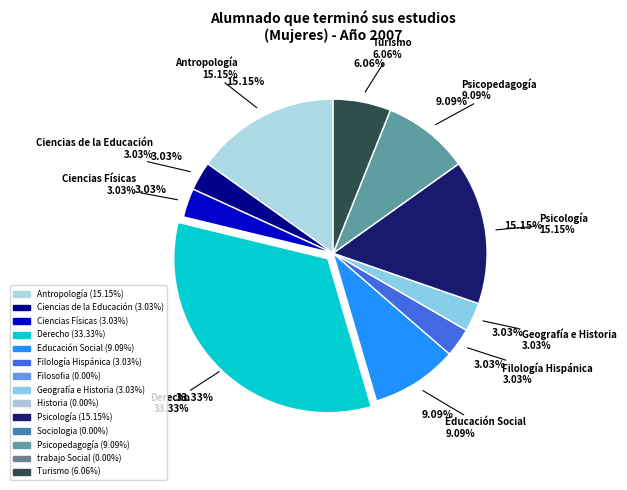

Is there any slice that represents more than half of the pie?

No